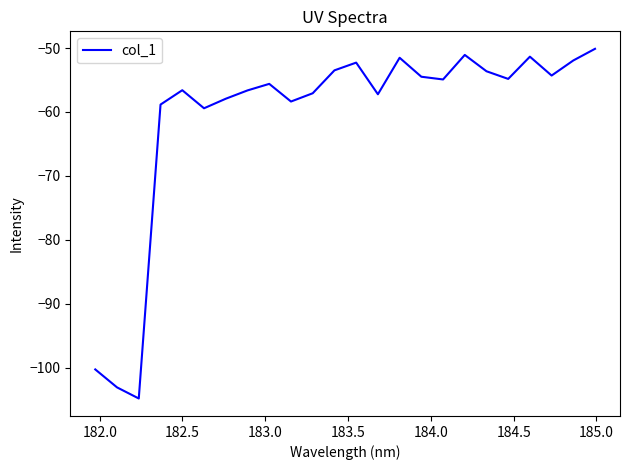

True or false: the data has more than 1 interior local peaks.

True